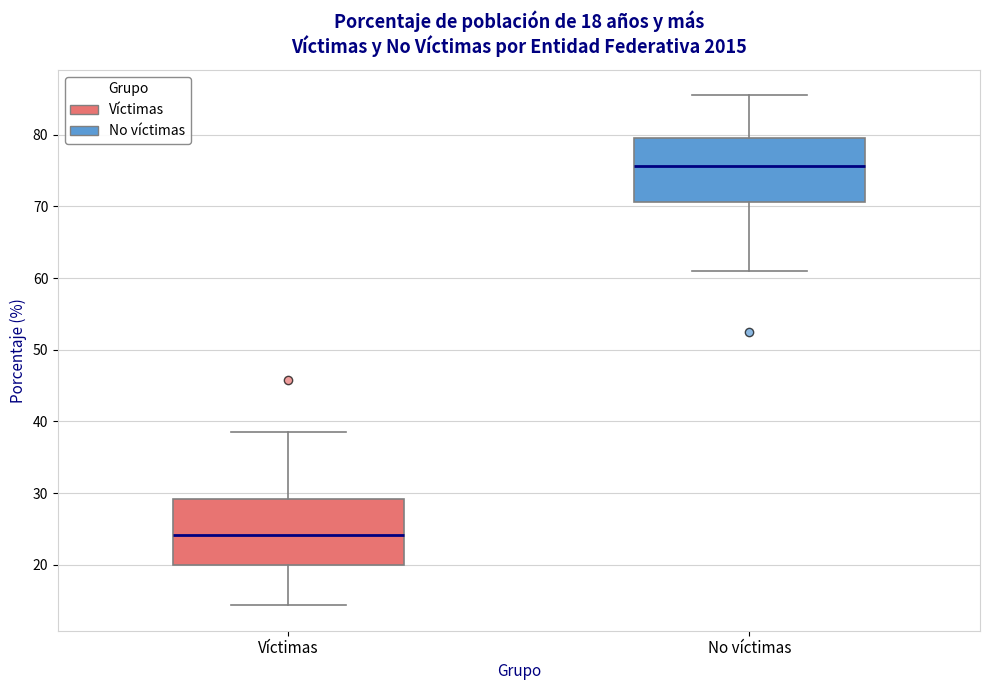

Which box's median line is the highest?

No víctimas